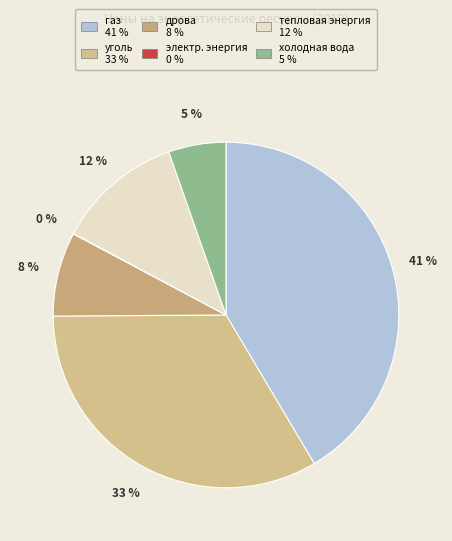

Which slice is the largest?

газ 41 %